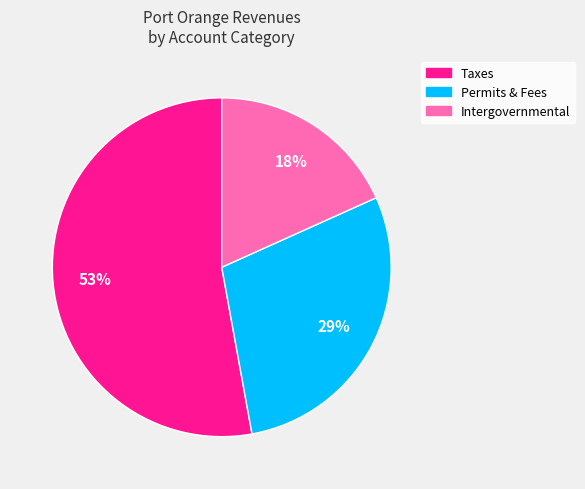

To the nearest percent, what is the average slice percentage?

33%